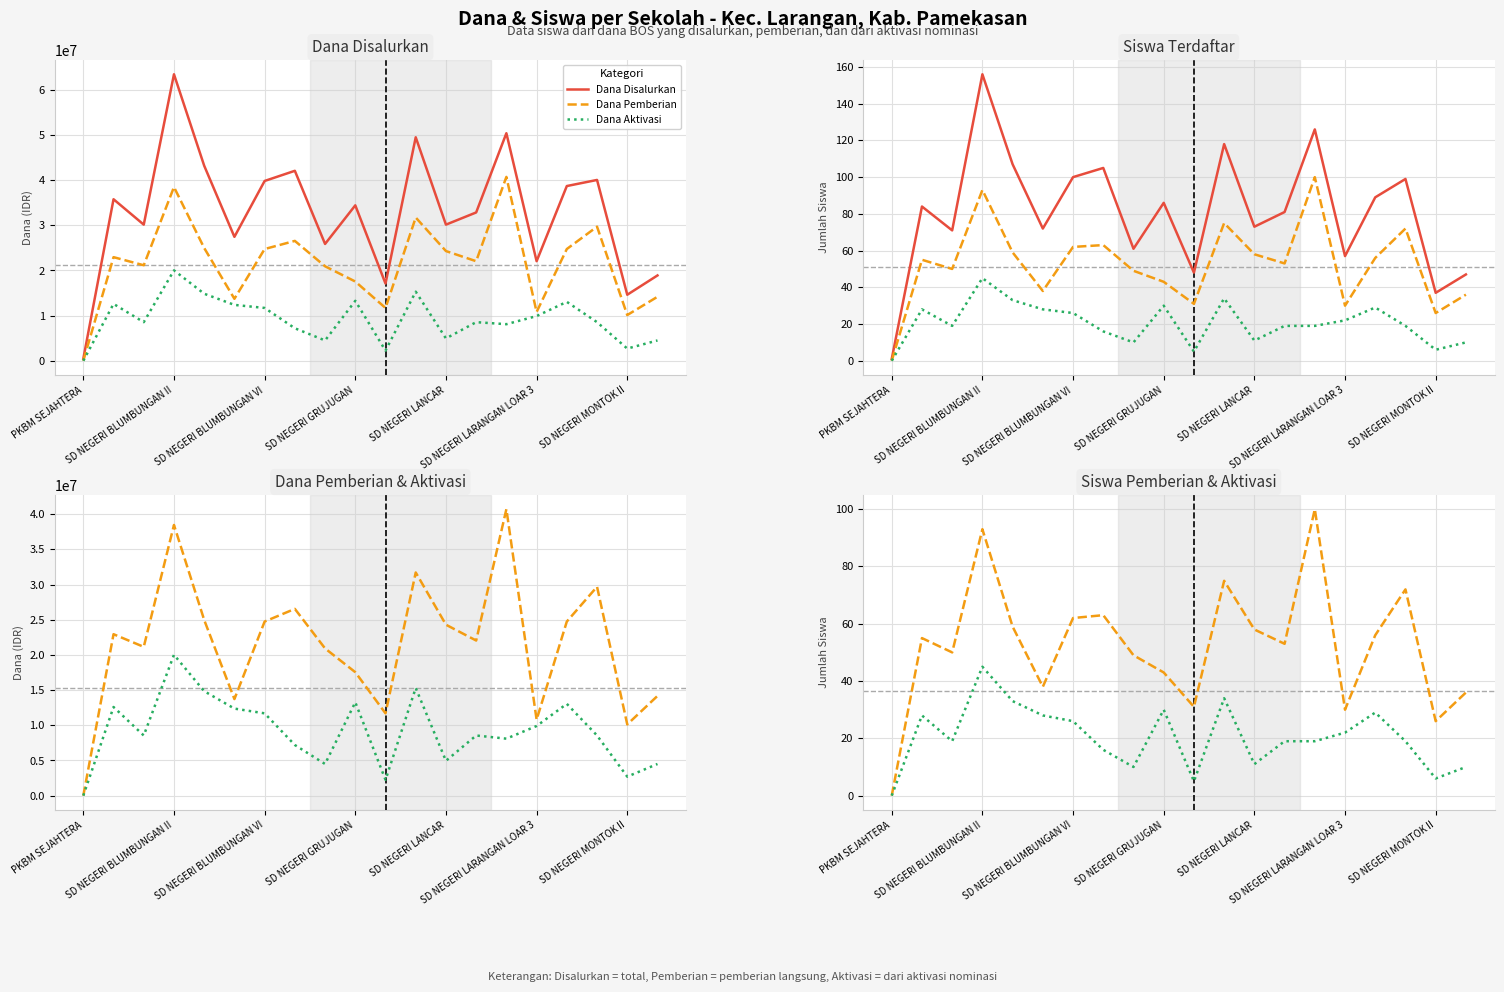

What is the difference between the maximum and second lowest values in the Dana Aktivasi series?

17775000